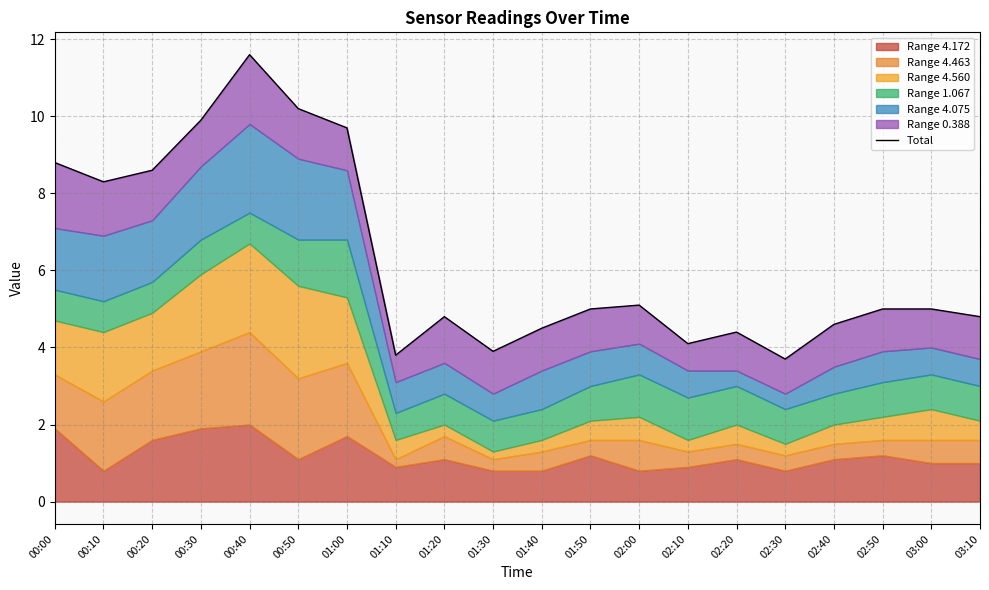

What is the minimum value shown in the chart?

3.7